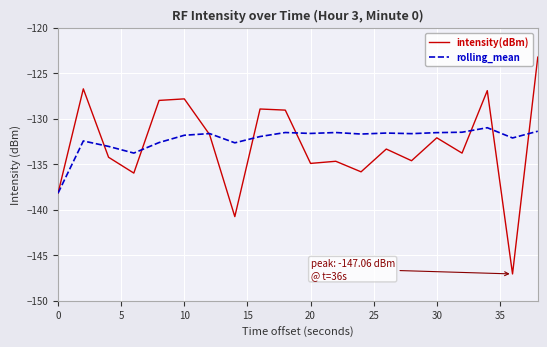

What is the smallest value displayed?

-147.1